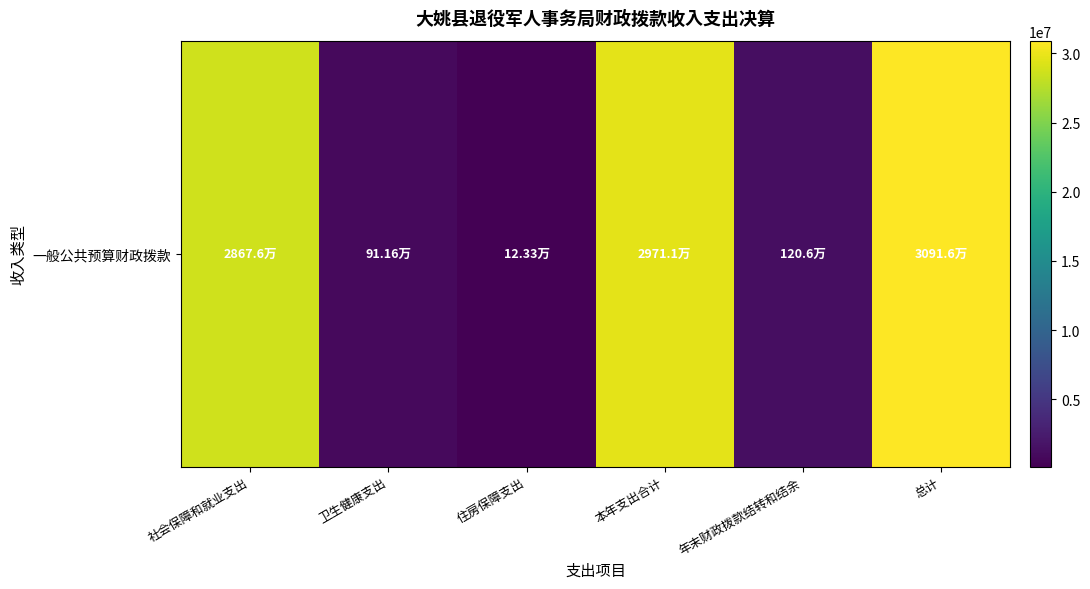

List the labels in order of value, smallest first.

住房保障支出, 卫生健康支出, 年末财政拨款结转和结余, 社会保障和就业支出, 本年支出合计, 总计